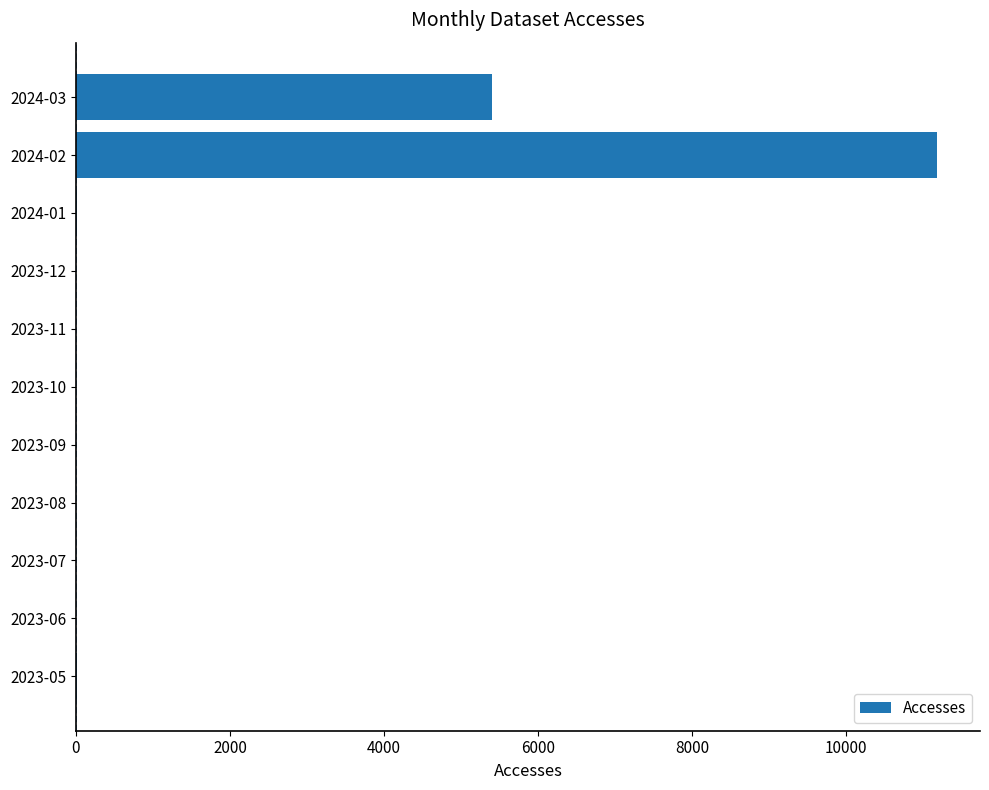

What is the average value?

1510